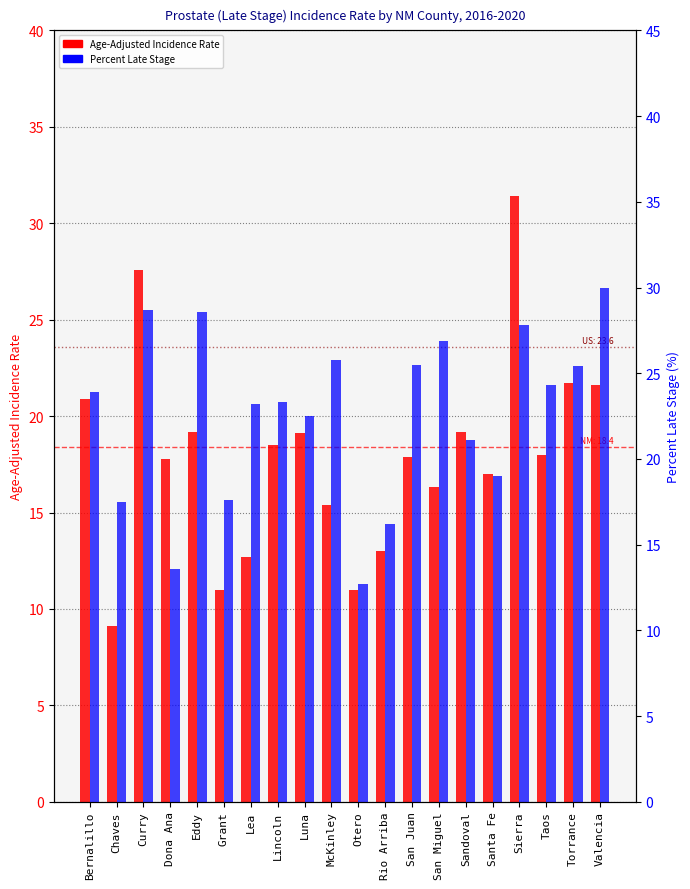

At which category is the sum across all series the highest?

Sierra